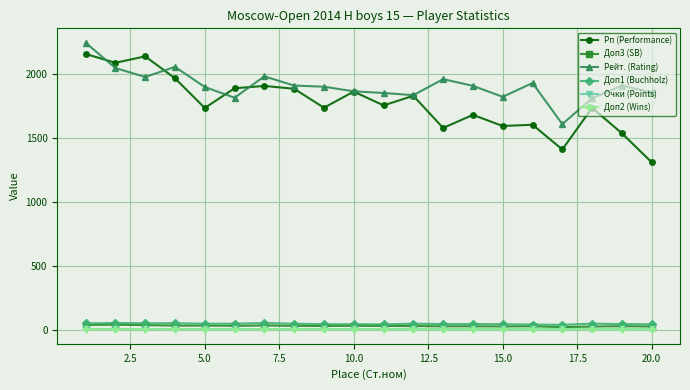

Which series has the widest spread of values?

Рп (Performance)